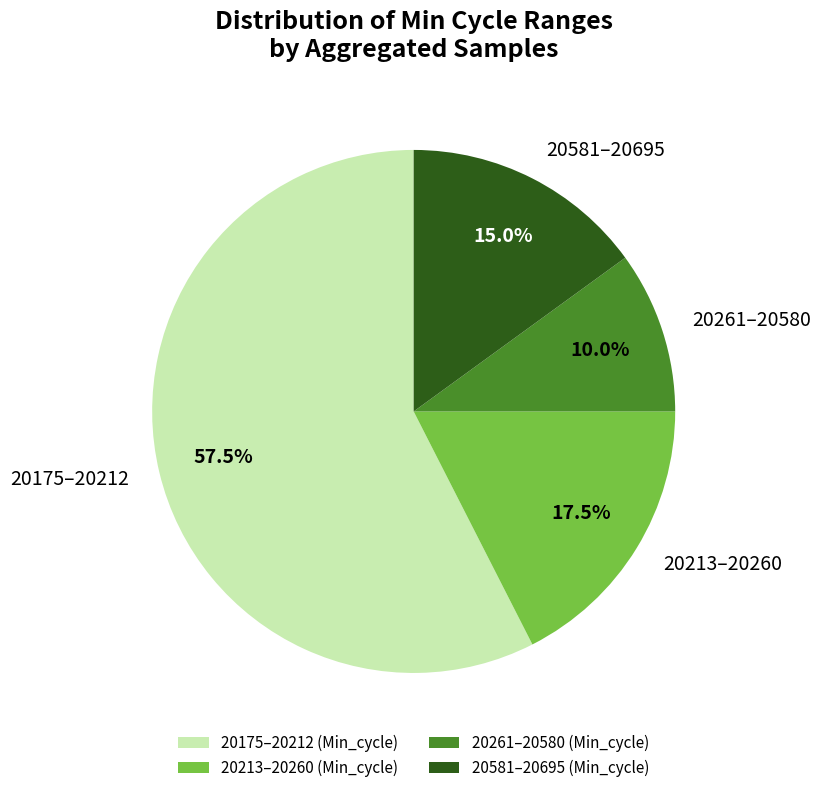

Is there any slice that represents more than half of the pie?

Yes